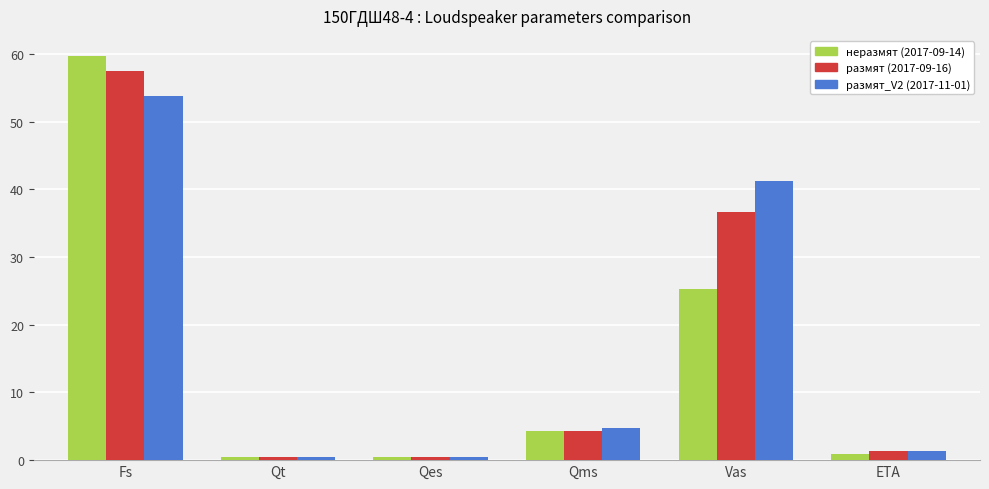

What is the highest value of the неразмят (2017-09-14) series?

59.7